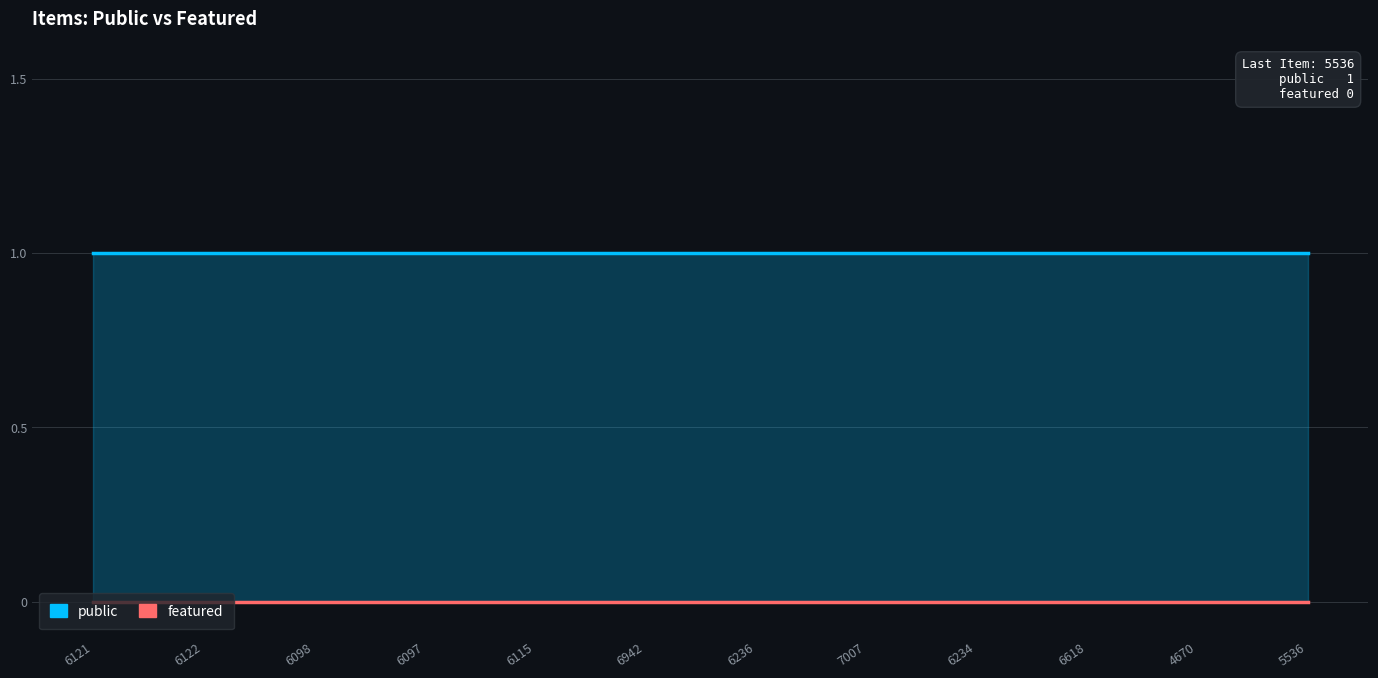

Rank the series at 6097 from lowest to highest value.

featured, public